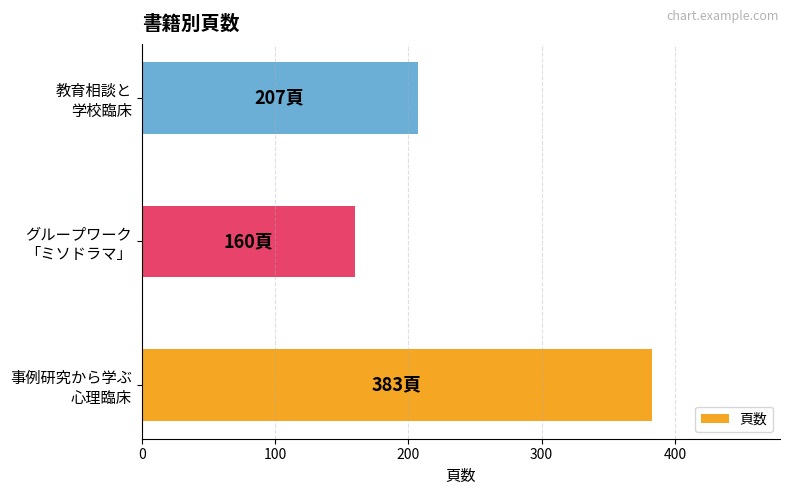

What is the smallest value displayed?

160